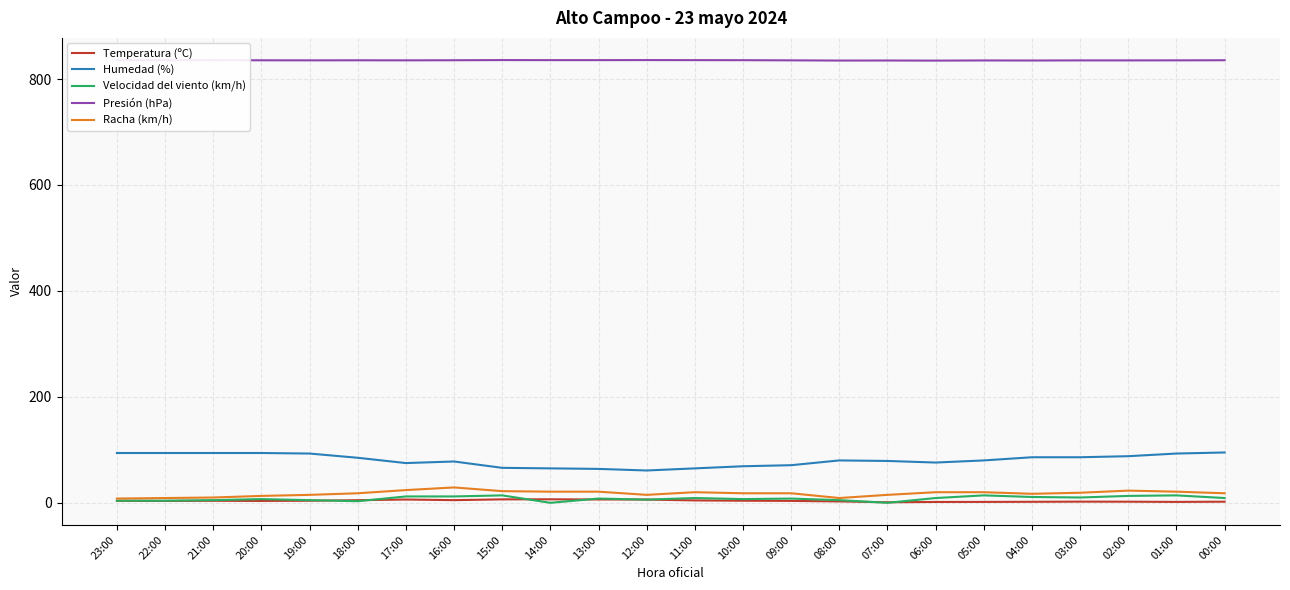

What is the label of the 22nd point from the right?

21:00